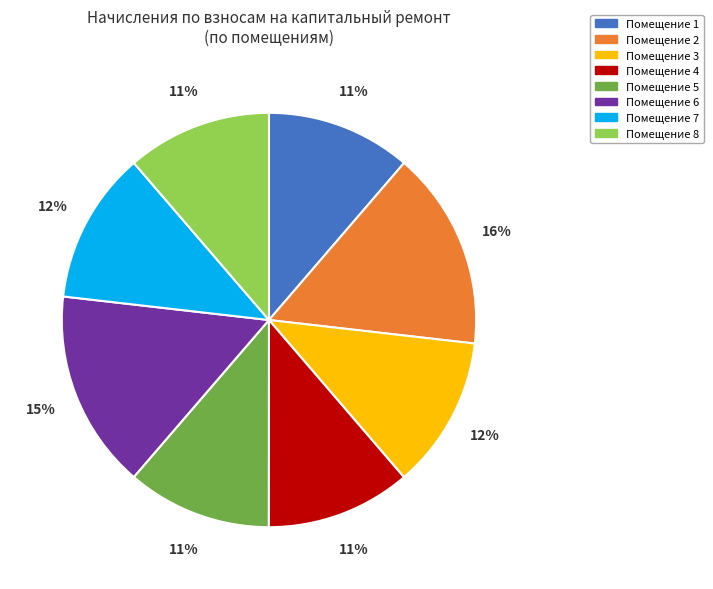

How many slices are in this pie chart?

8